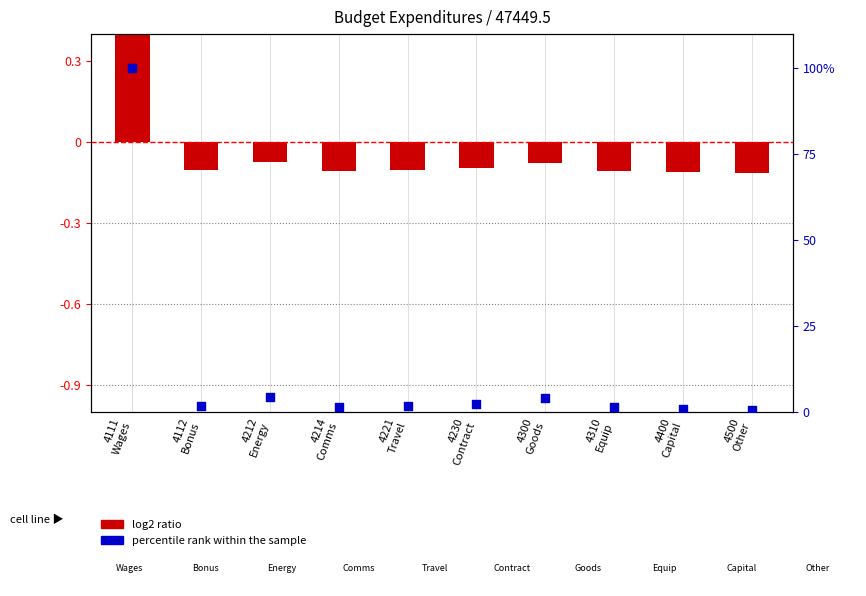

What are all the series names shown in the legend?

log2 ratio, percentile rank within the sample